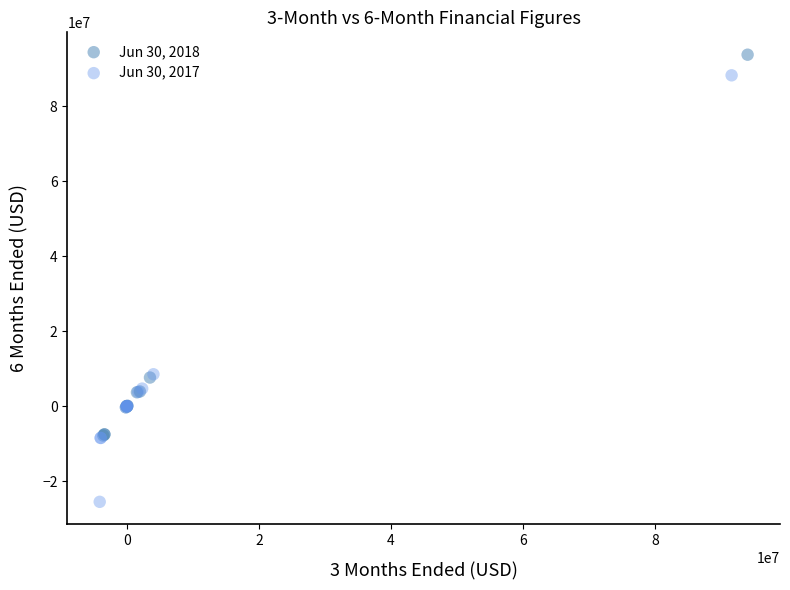

Which series reaches the maximum Y coordinate?

Jun 30, 2018